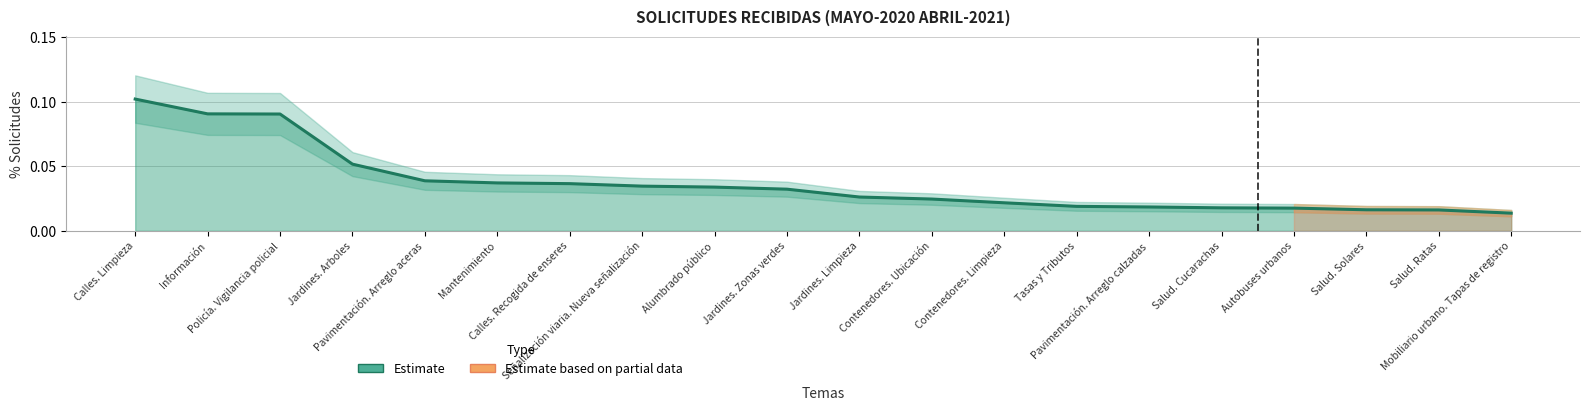

The chart shows a value of 0.0 at Mantenimiento. True or false?

True